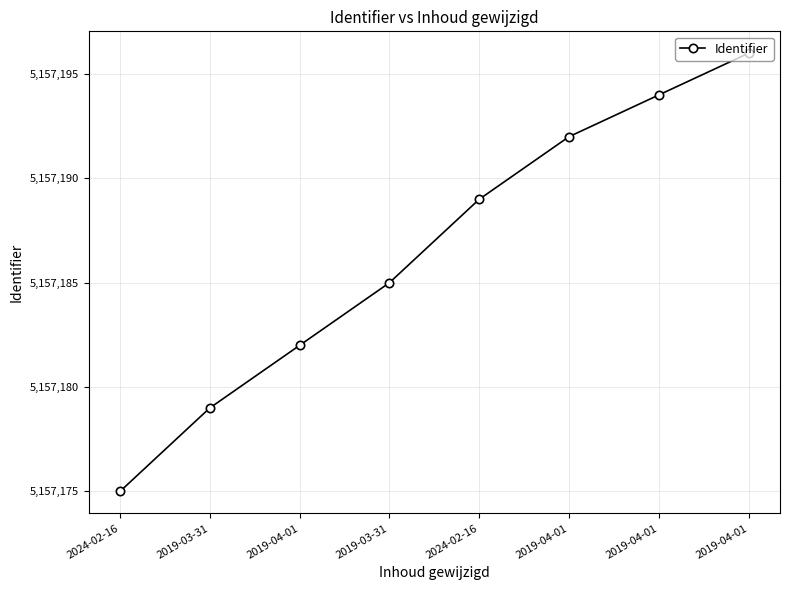

Rank the categories by value from highest to lowest.

2019-04-01, 2019-04-01, 2019-04-01, 2024-02-16, 2019-03-31, 2019-04-01, 2019-03-31, 2024-02-16